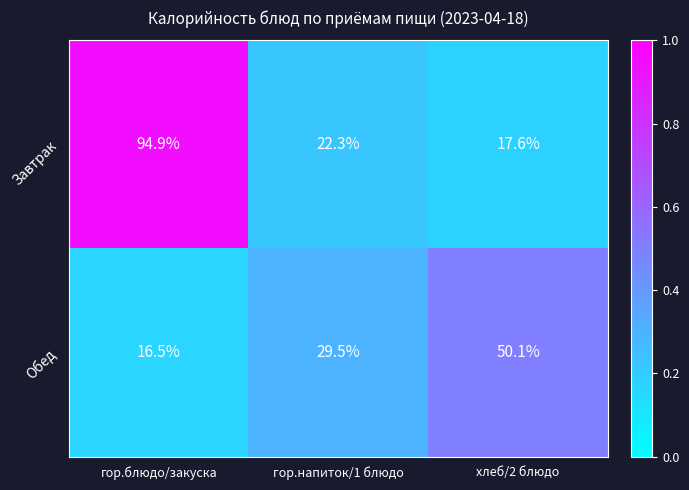

The Обед series shows 16.5 at гор.блюдо/закуска. True or false?

True